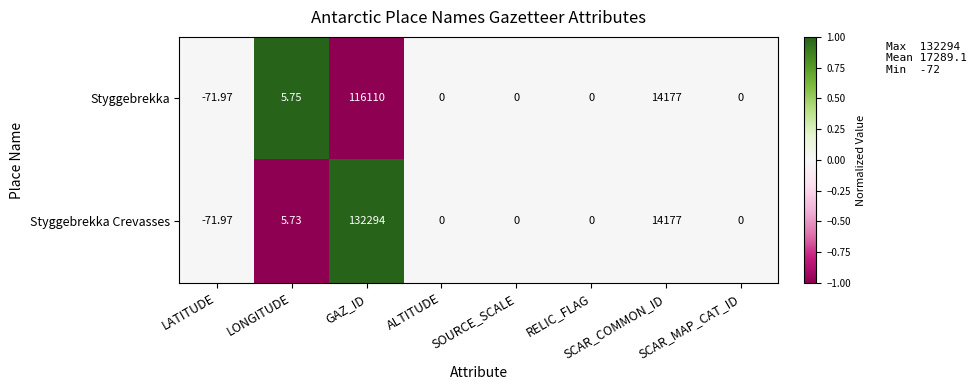

At which category is the sum across all series the highest?

GAZ_ID